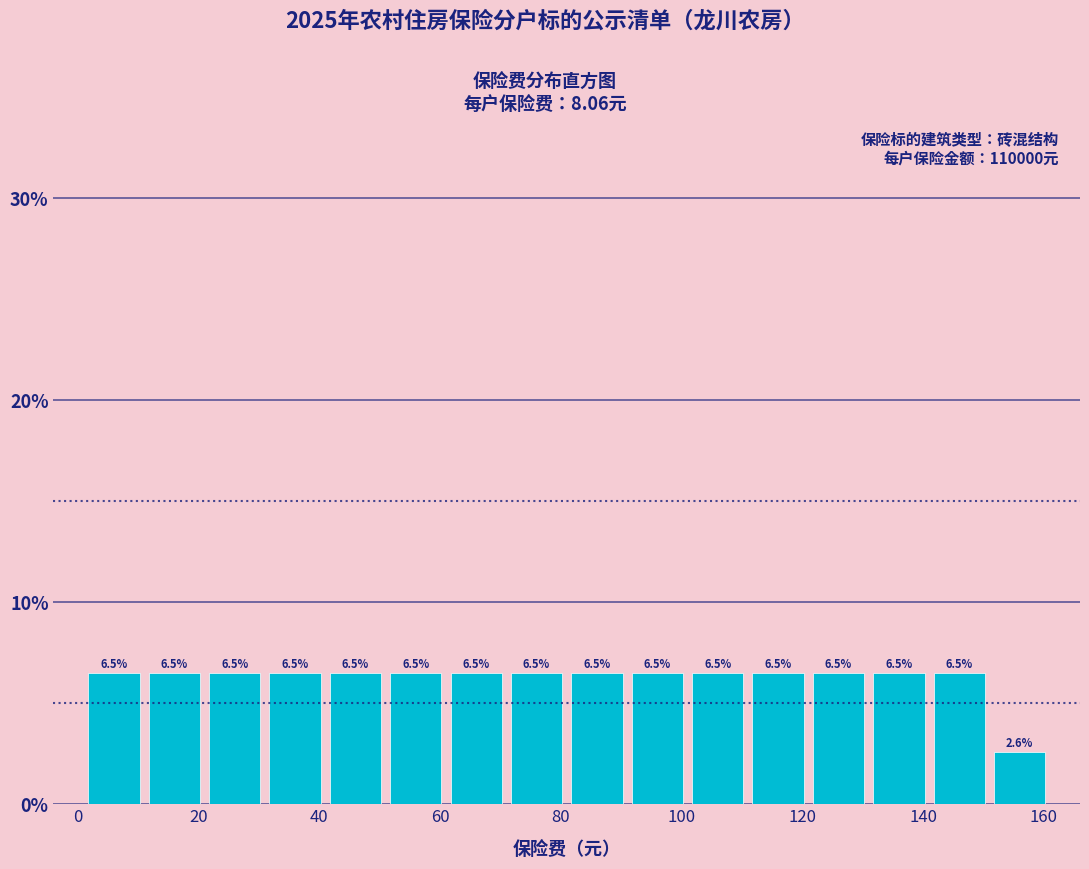

Reading left to right, list every bar in this chart as the range it spans on the x-axis followed by its height. The bar edges are not printed on the chart, so give them approximately, as read against the axis.

1 to 11: 6.5
11 to 21: 6.5
21 to 31: 6.5
31 to 41: 6.5
41 to 51: 6.5
51 to 61: 6.5
61 to 71: 6.5
71 to 81: 6.5
81 to 91: 6.5
91 to 101: 6.5
101 to 111: 6.5
111 to 121: 6.5
121 to 131: 6.5
131 to 141: 6.5
141 to 151: 6.5
151 to 161: 2.6